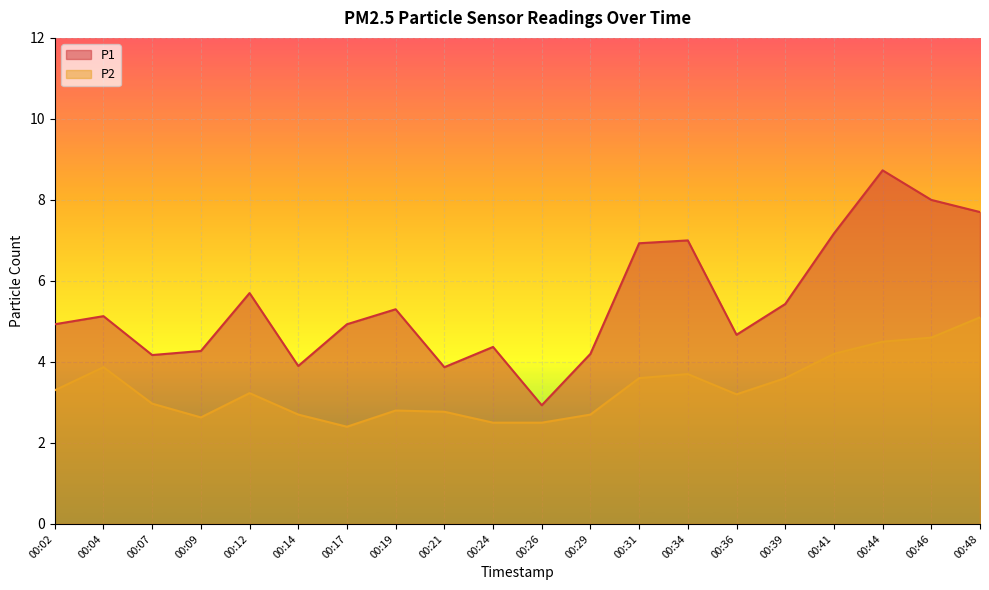

What is the difference between the P2 values at 00:44 and 00:48?

0.6